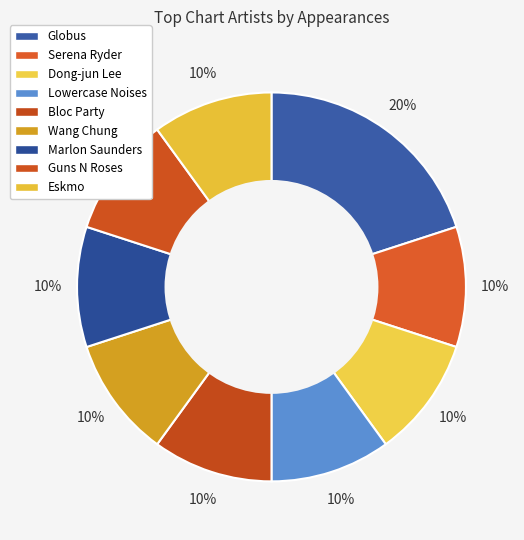

Which has a higher value, Marlon Saunders or Dong-jun Lee?

Marlon Saunders